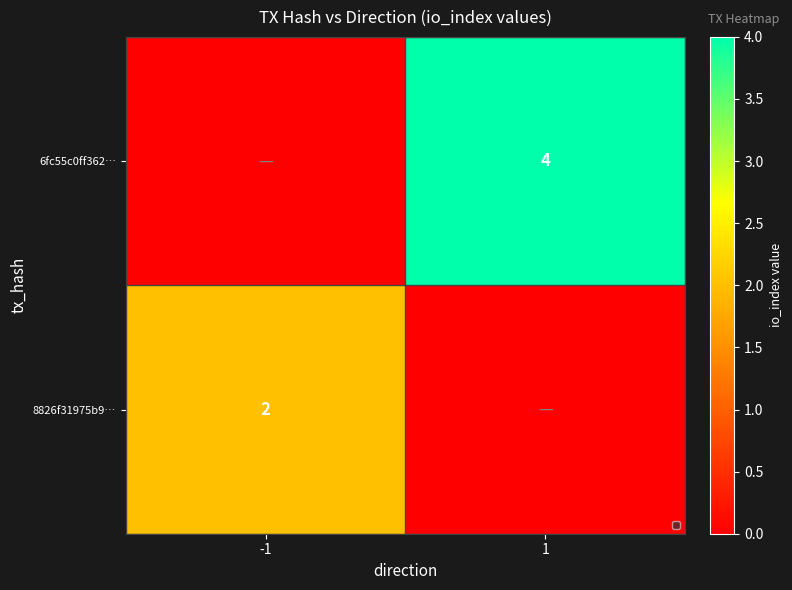

The value at 1 is 6. True or false?

False